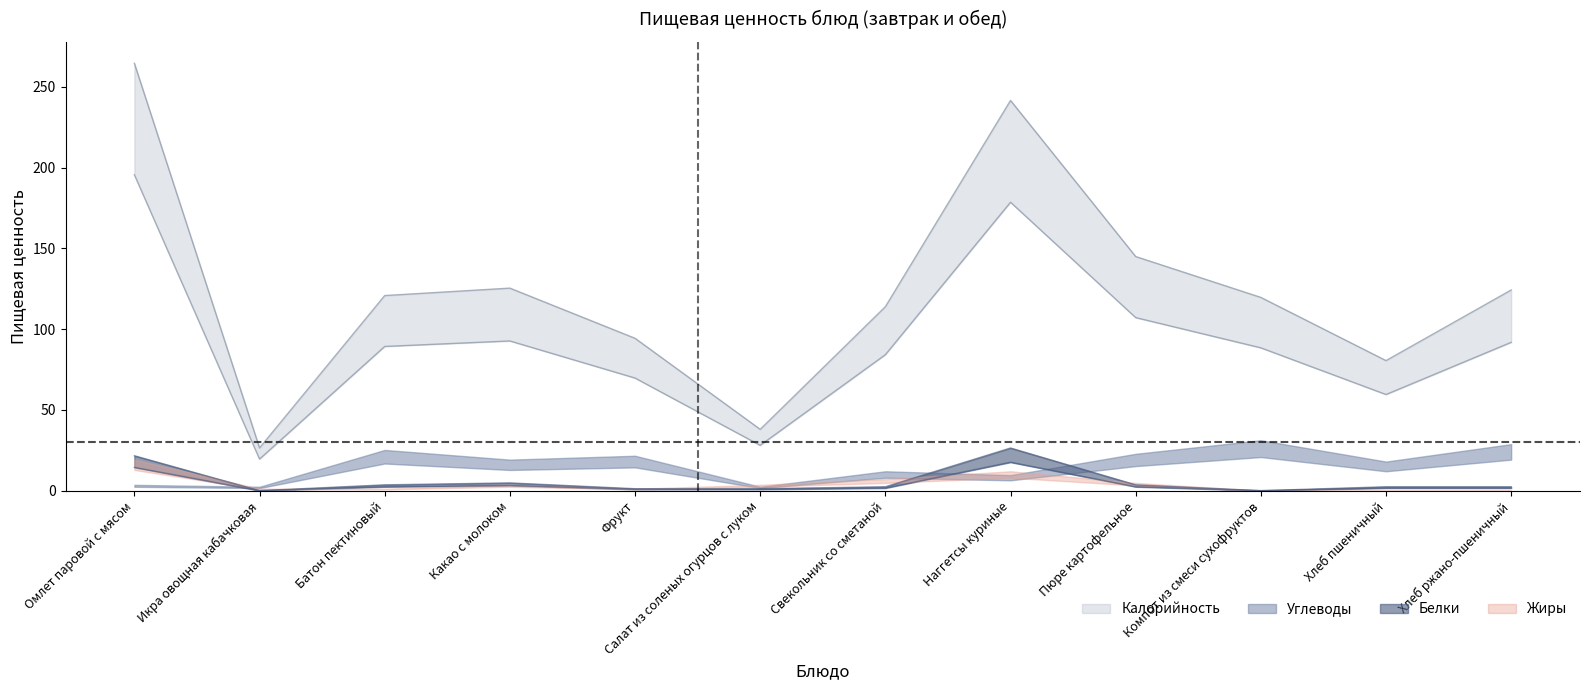

Which series has the largest range (max minus min)?

Калорийность